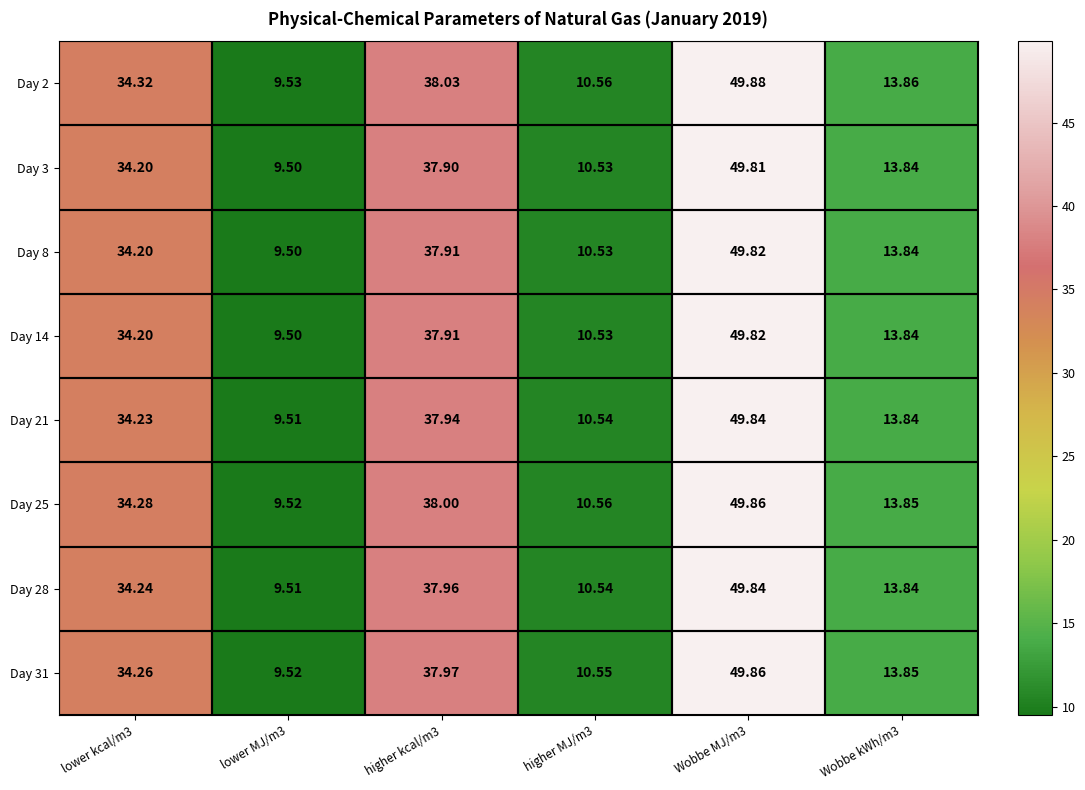

How many values in the Day 3 series are below 34?

3